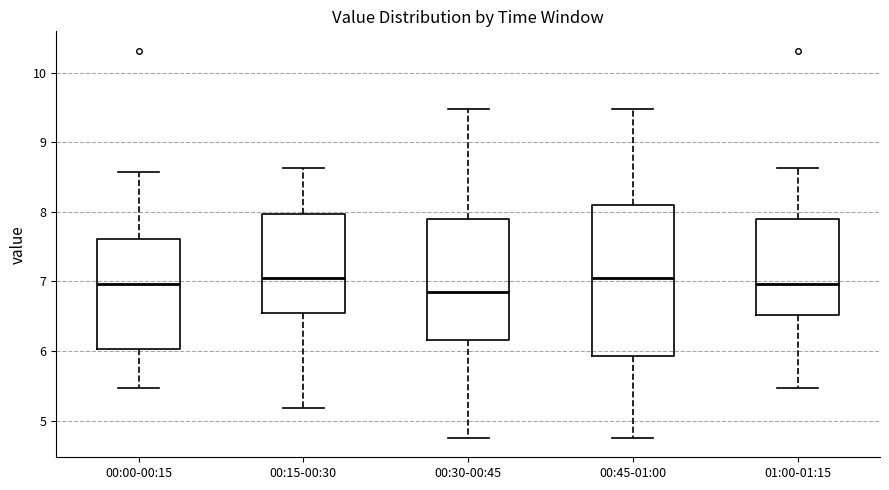

Where is the lower edge of the box for 00:45-01:00 on the y-axis? The values are not printed on the chart, so give them approximately, as read against the axis.

5.9